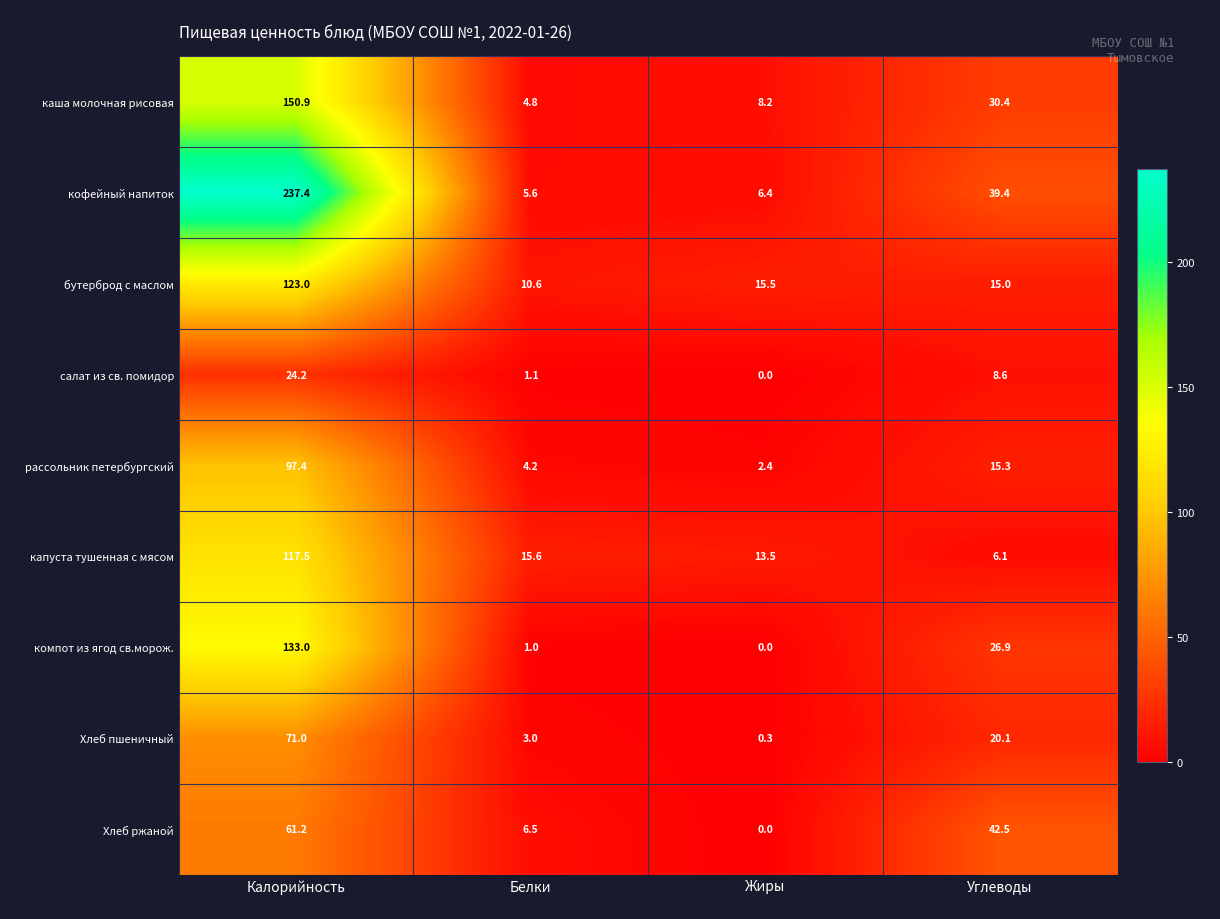

List the series in order of their peak value, highest first.

кофейный напиток, каша молочная рисовая, компот из ягод св.морож., бутерброд с маслом, капуста тушенная с мясом, рассольник петербургский, Хлеб пшеничный, Хлеб ржаной, салат из св. помидор